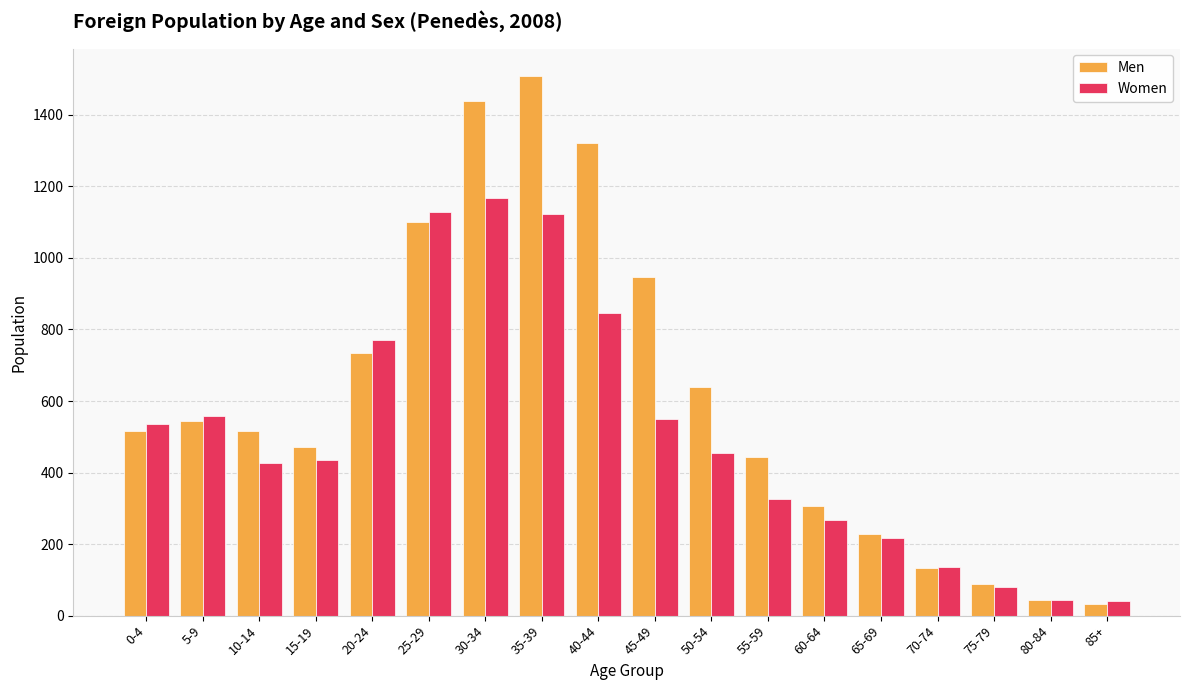

Between 35-39 and 70-74, which series saw the biggest shift?

Men